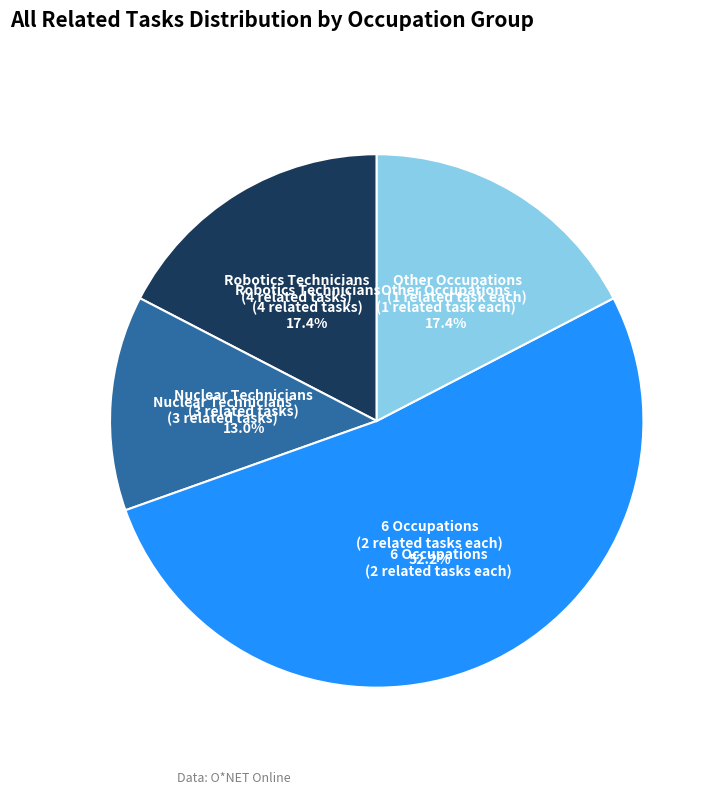

Does any single category account for the majority?

Yes